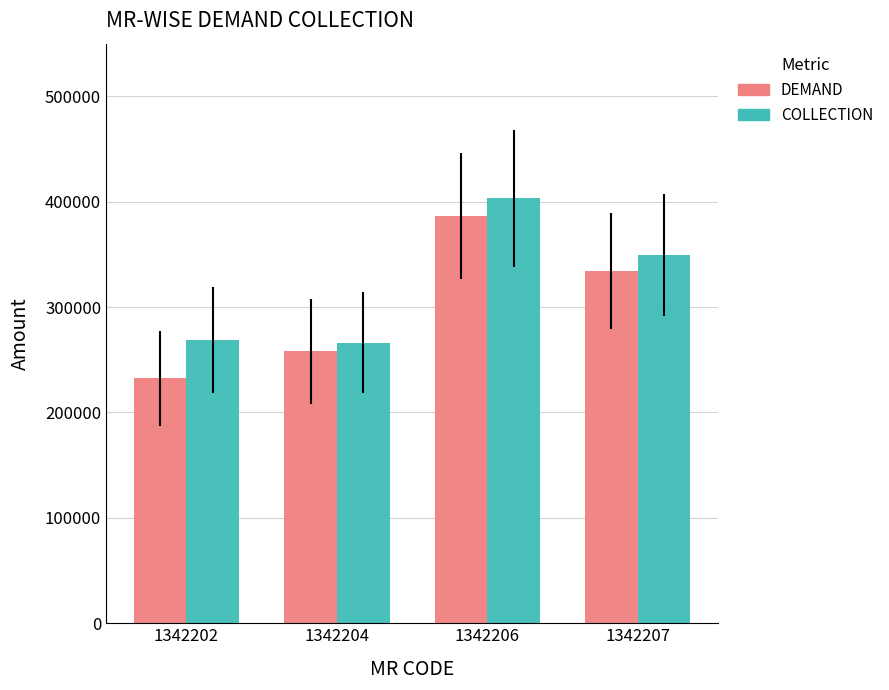

What is the difference between the second highest and minimum values in the DEMAND series?

101914.3